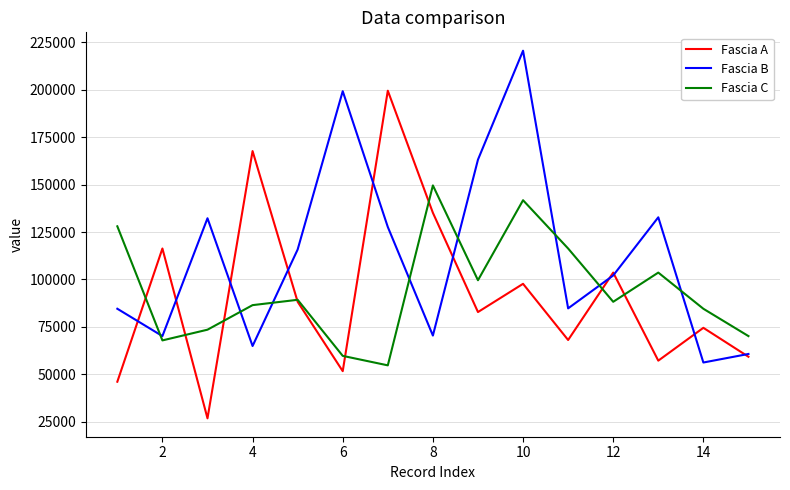

Does the chart have visible grid lines?

Yes